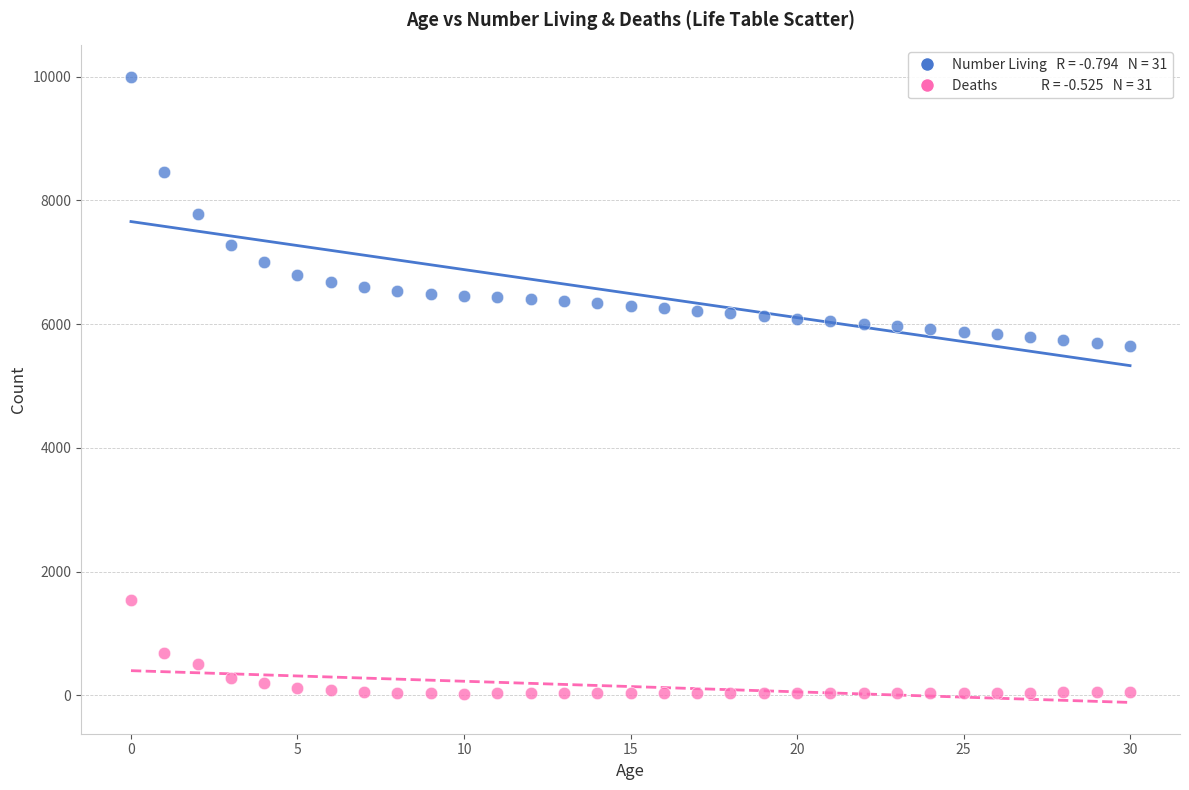

Across all data points, what is the range of Y values (max minus min)?

9971